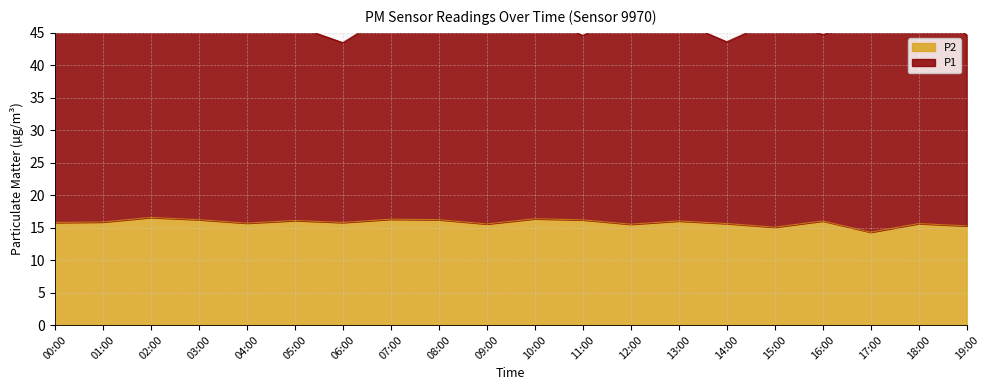

Which category has the lowest value in the P2 series?

17:00